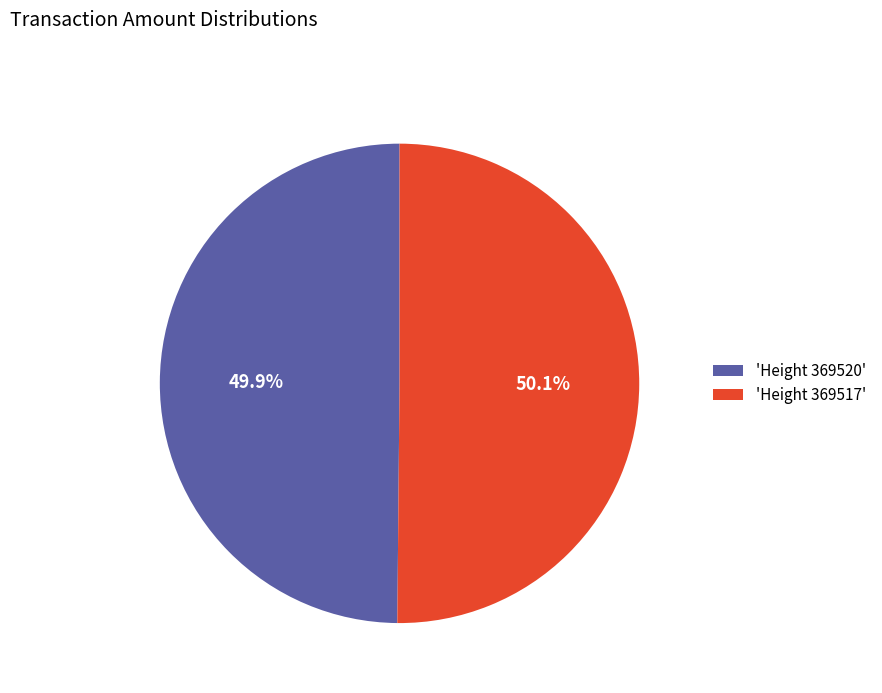

How much of the chart is everything except 'Height 369517'?

49.9%